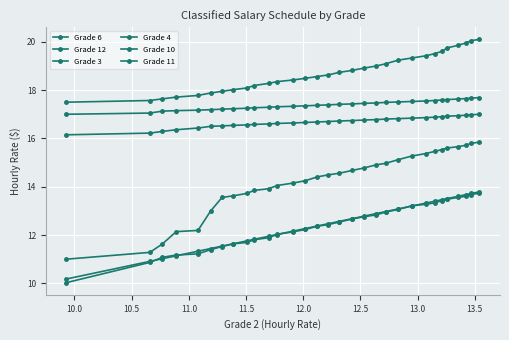

True or false: Grade 4 and Grade 10 intersect in this chart.

False